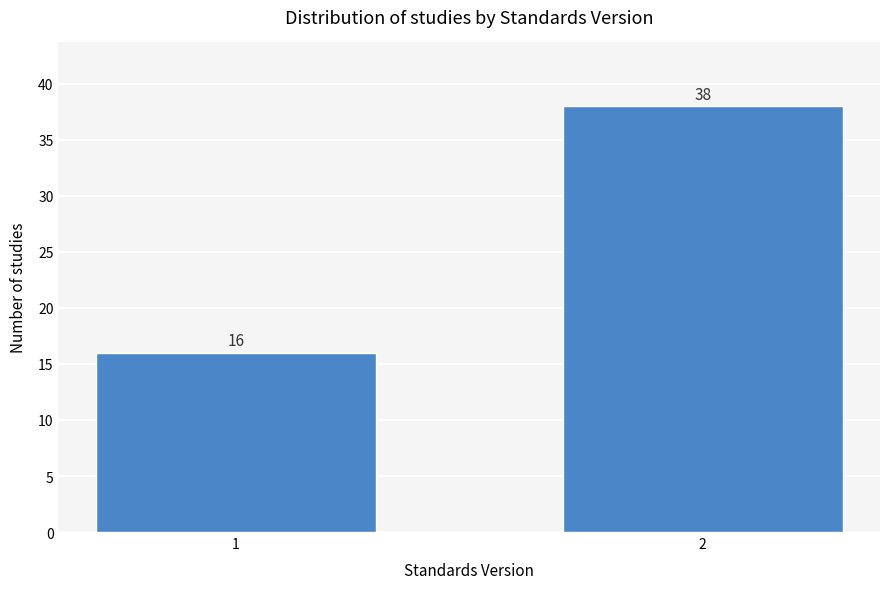

Reading left to right, transcribe all the data shown in this chart.

16	38